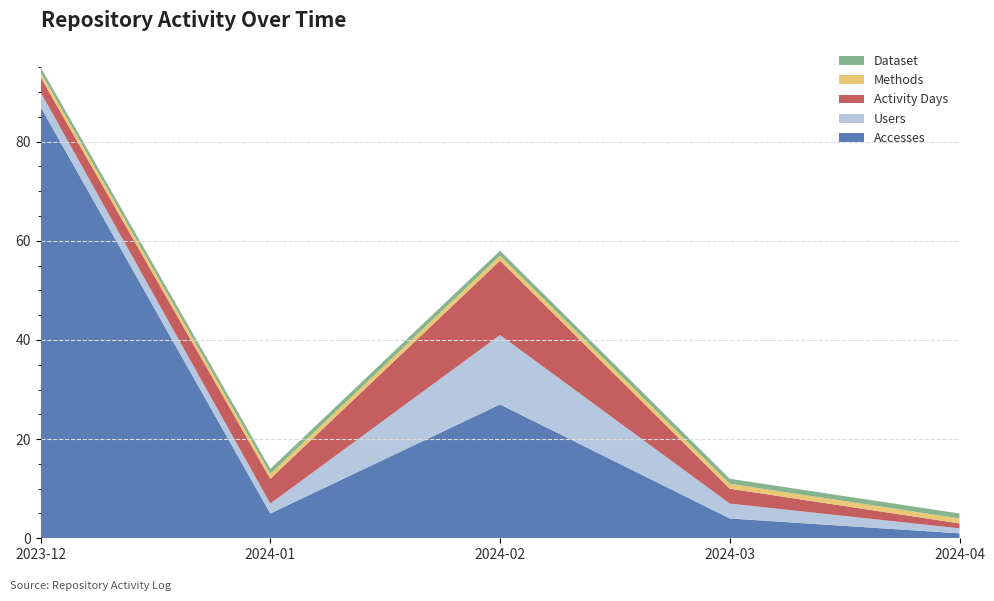

Reading right to left, what are all the values shown in this chart?

Accesses: 1	4	27	5	87
Users: 1	3	14	2	3
Activity Days: 1	3	15	5	3
Methods: 1	1	1	1	1
Dataset: 1	1	1	1	1